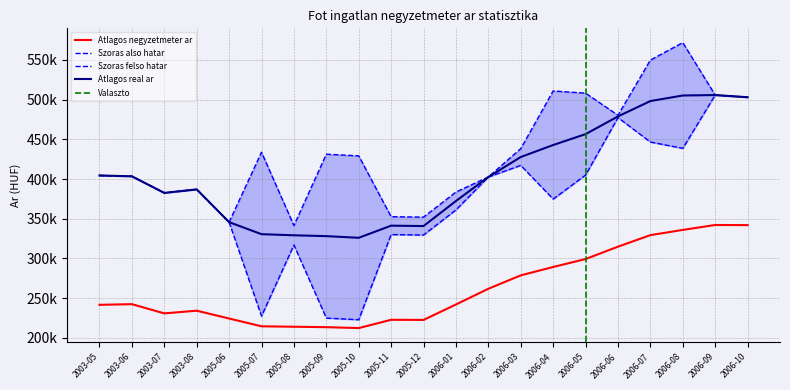

What is the approximate value of Szoras also hatar at 2006-04, to the nearest 50?

374750